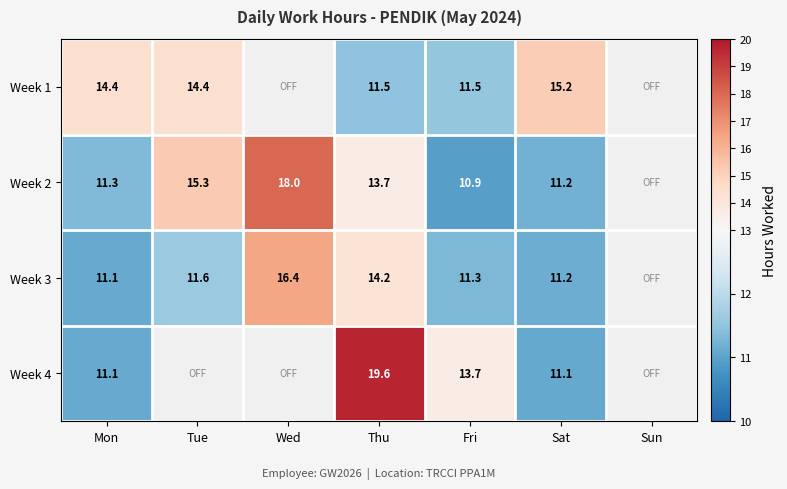

List the series in order of their peak value, highest first.

Week 4, Week 2, Week 3, Week 1